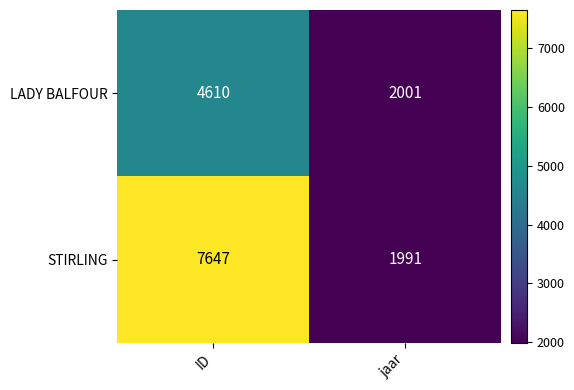

Rank the series at jaar from lowest to highest value.

STIRLING, LADY BALFOUR